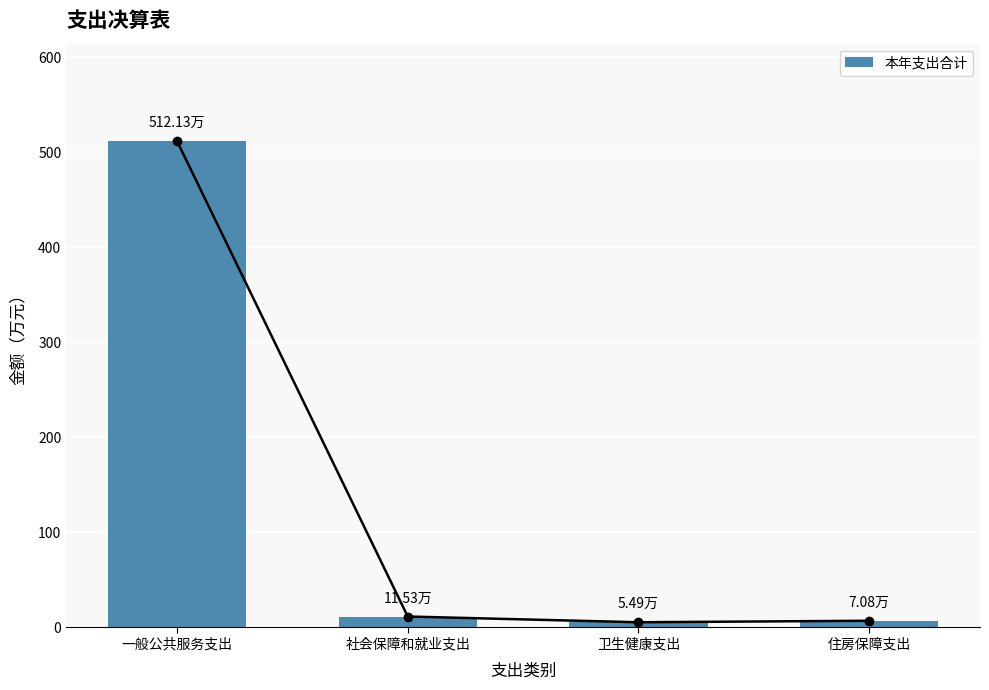

Is it true that the value at 住房保障支出 is 7.1?

True